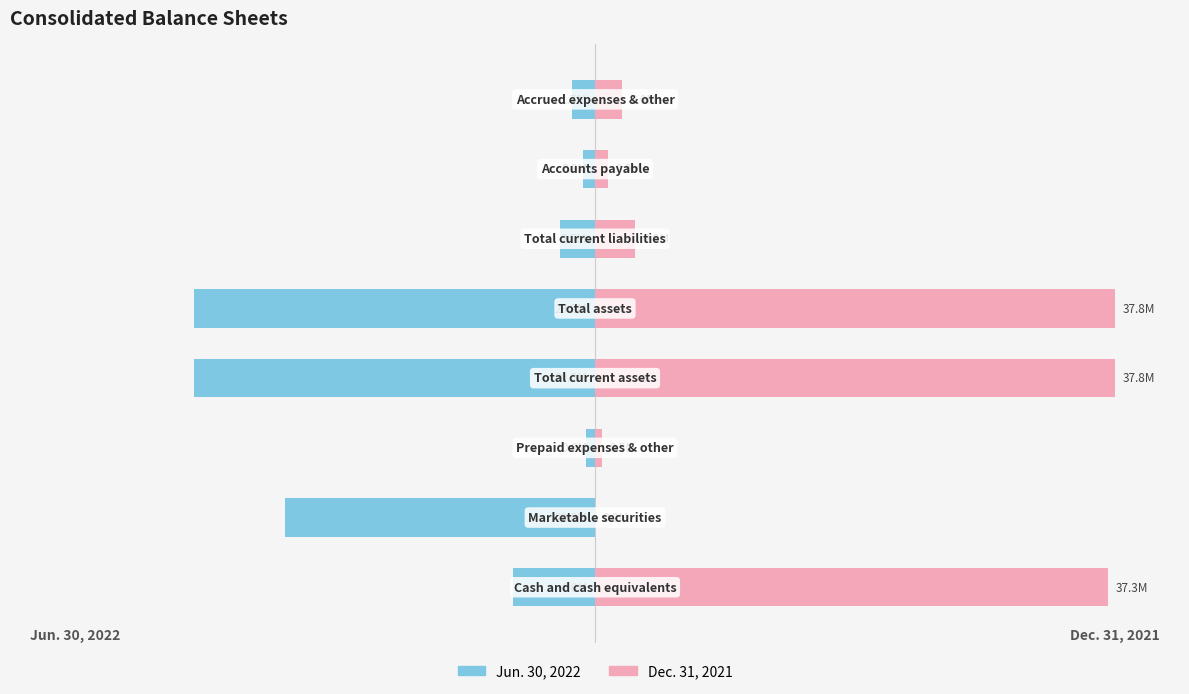

At 7, list the series in order from smallest to largest.

Jun. 30, 2022, Dec. 31, 2021